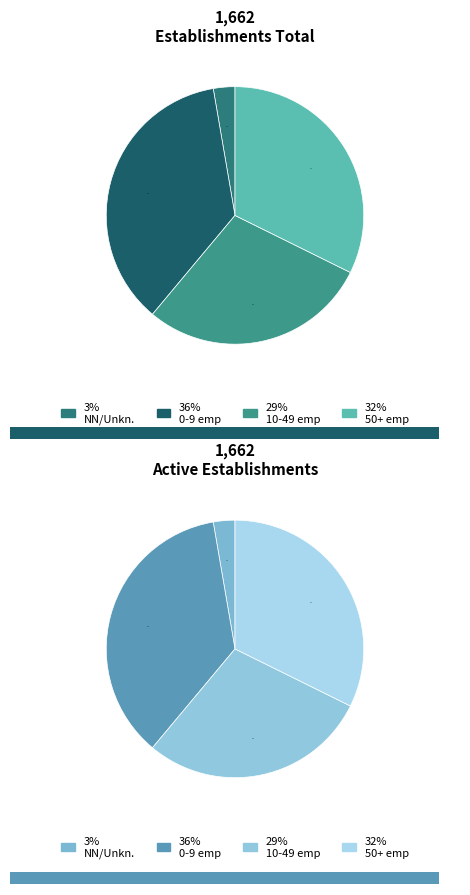

Is there a majority slice in this chart?

No